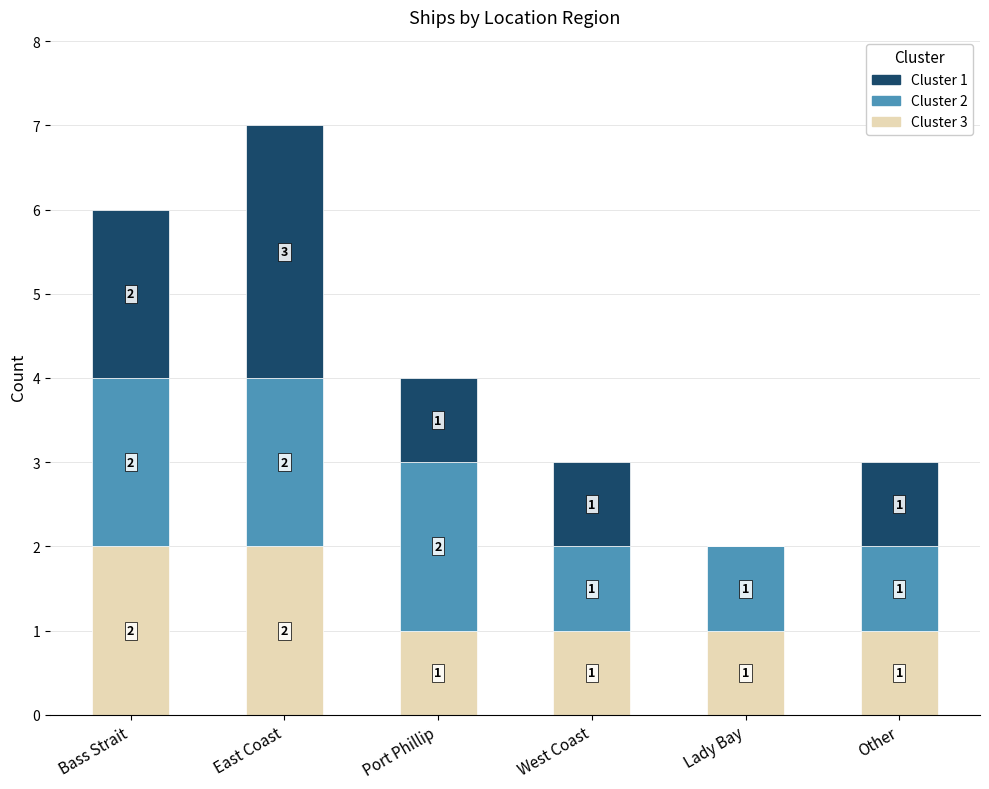

True or false: Cluster 3 has a value of 1 at Port Phillip.

True